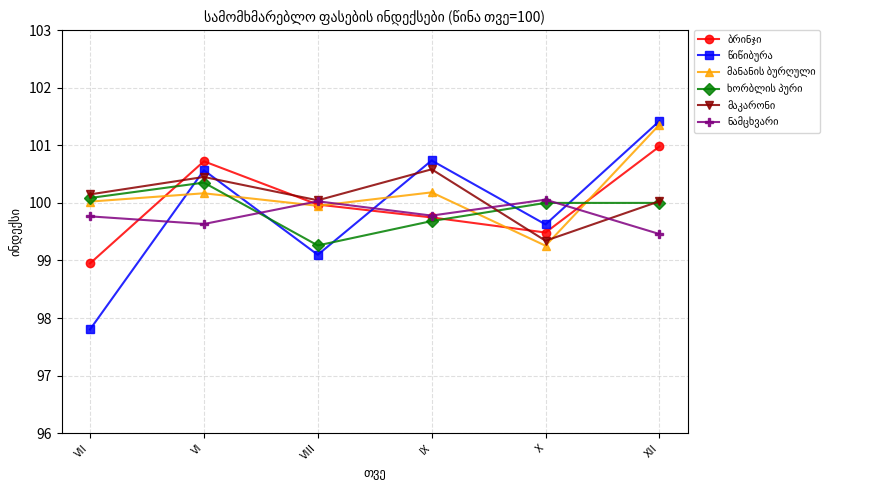

What is the smallest value displayed?

97.8